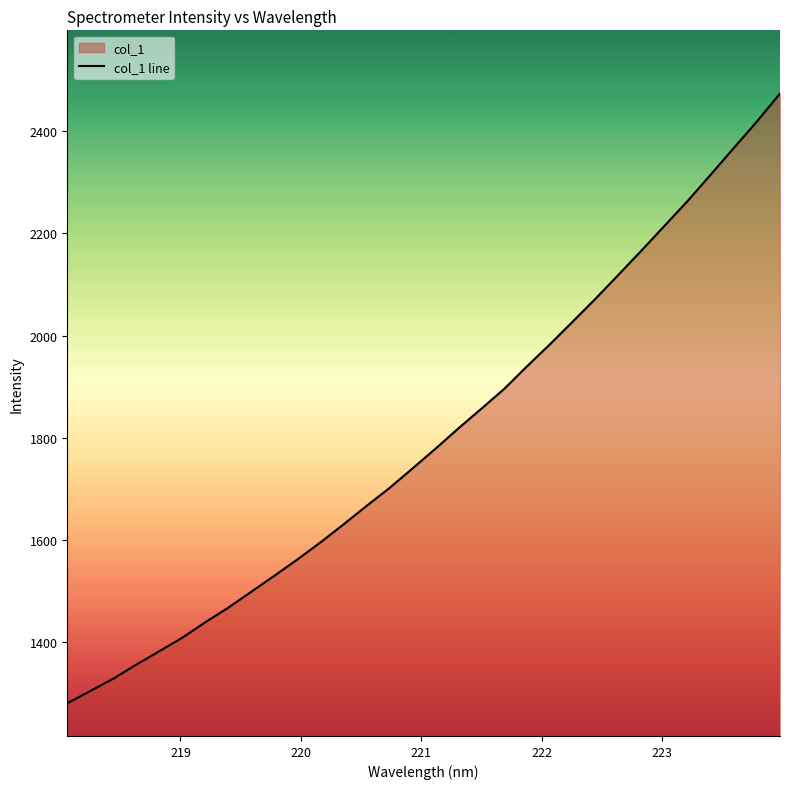

What is the value of the 8th point from the left?

1467.5